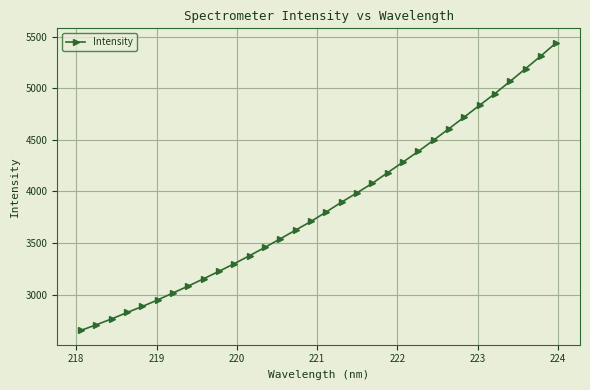

What is the average value?

3860.7